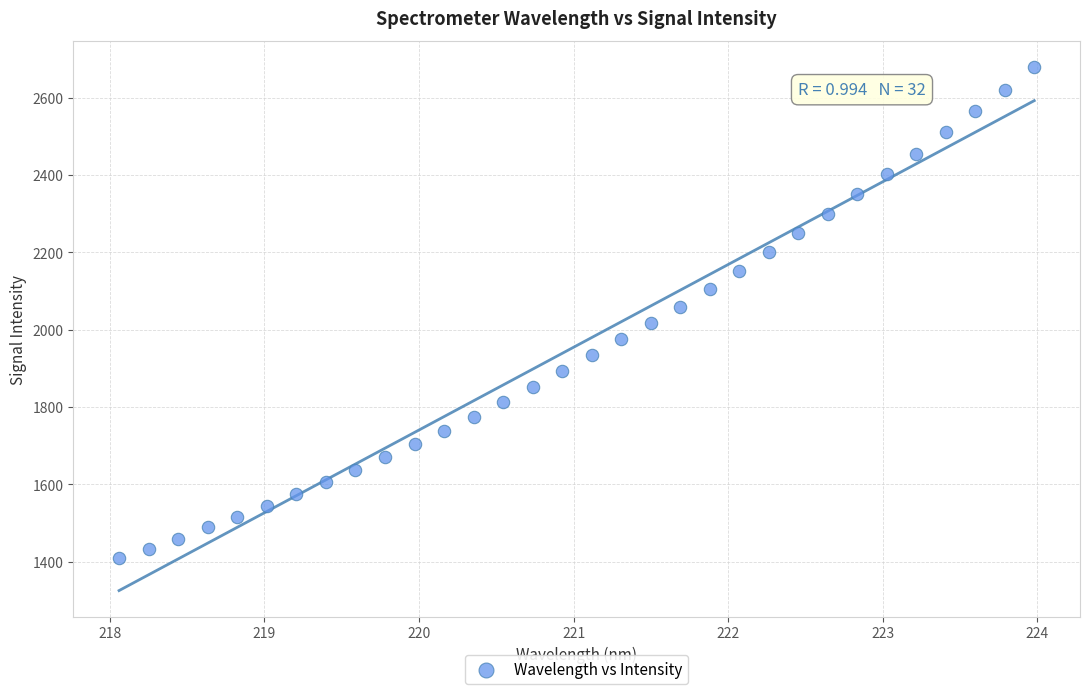

What is the range of X values (max minus min)?

5.9